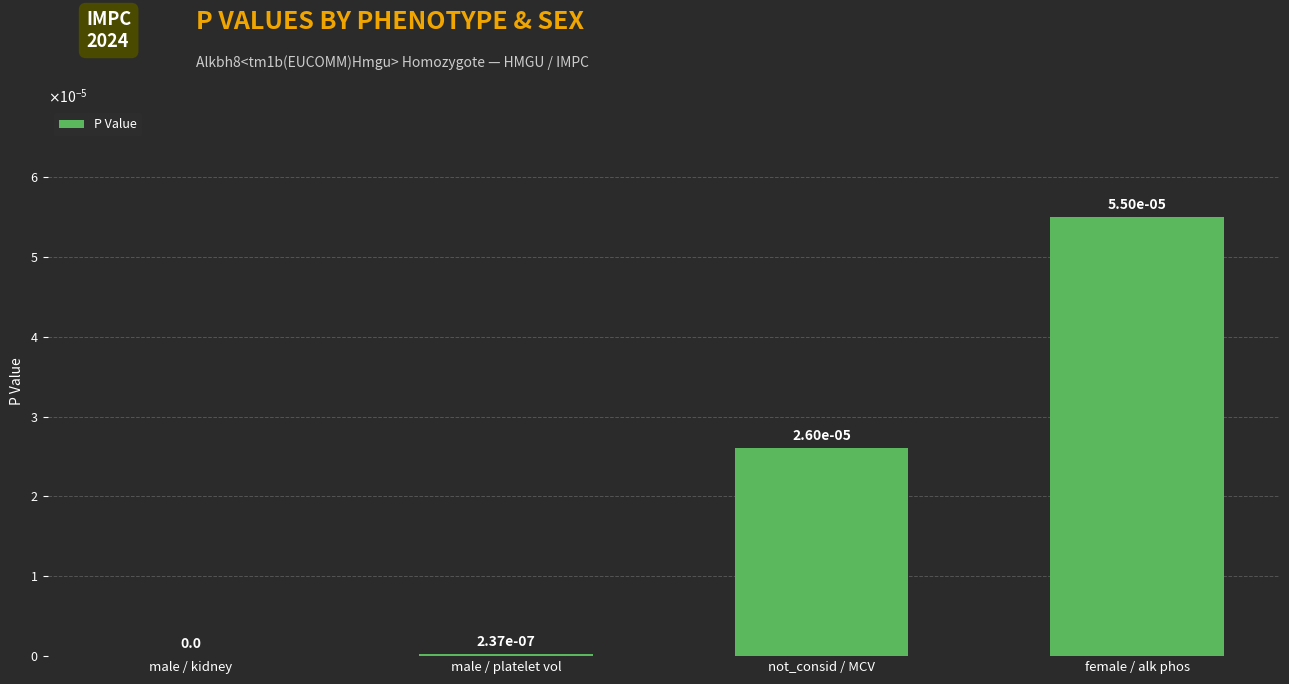

Between male / platelet vol and male / kidney, which is larger?

male / platelet vol